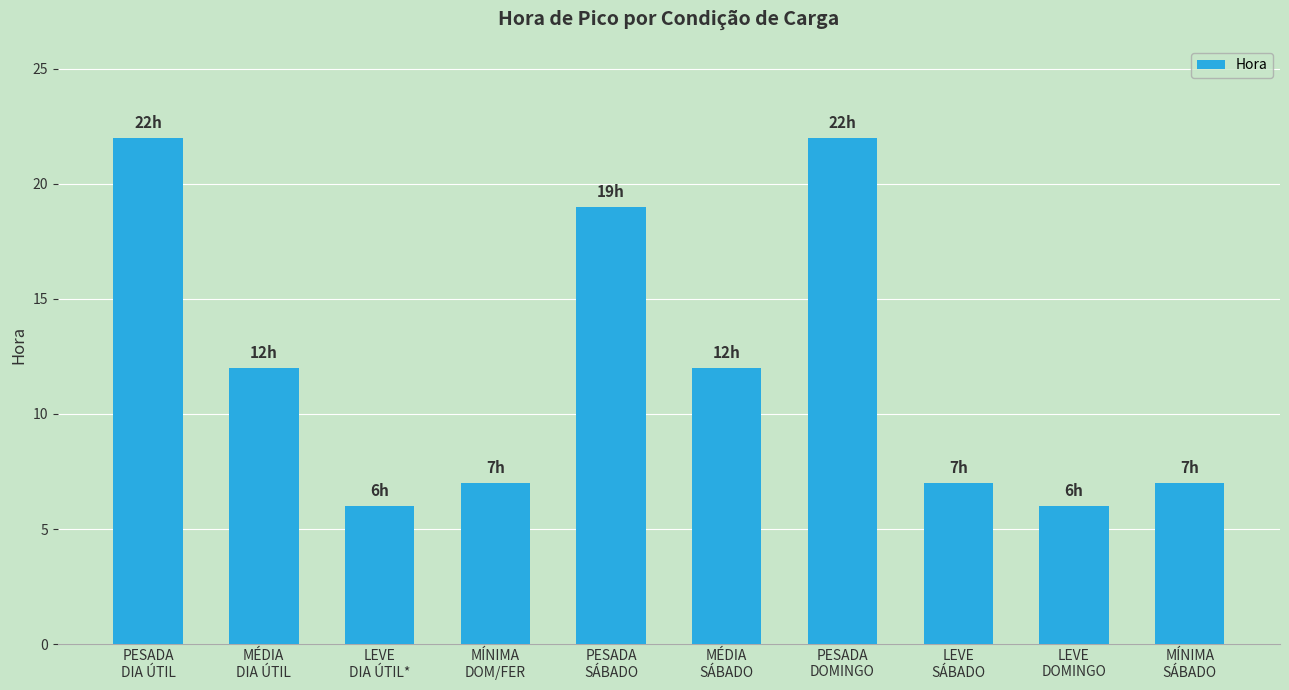

What is the difference between the maximum and minimum values?

16